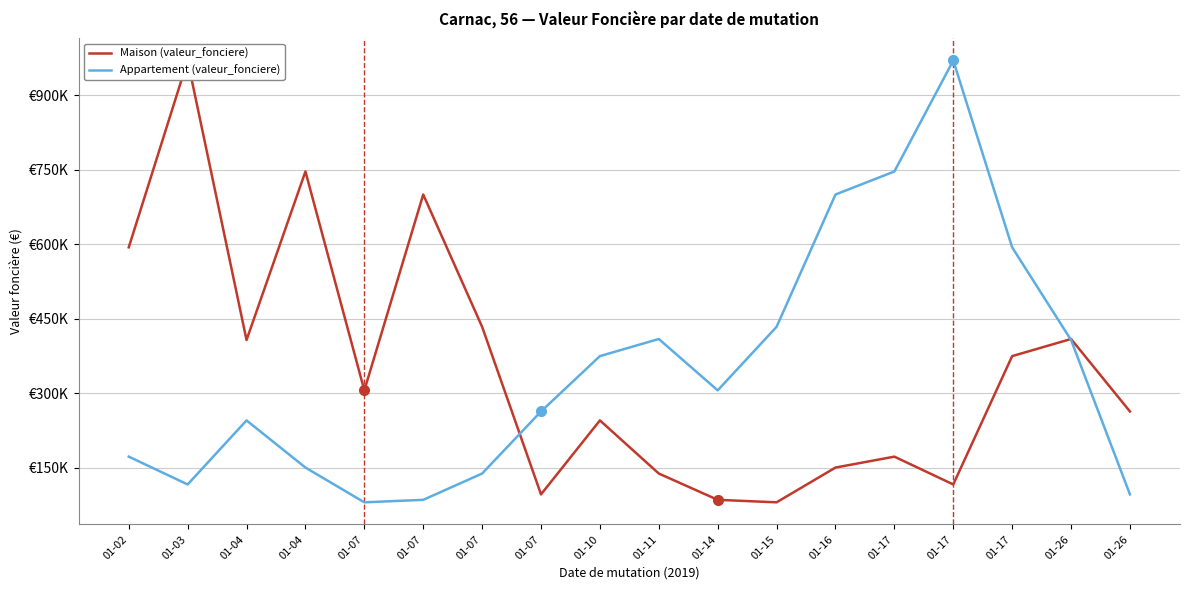

Reading left to right, list all the values displayed in this chart.

Maison (valeur_fonciere): 01-02=593600	01-03=970000	01-04=407000	01-04=746411	01-07=305500	01-07=700000	01-07=433500	01-07=96000	01-10=245000	01-11=137970	01-14=85000	01-15=80000	01-16=150000	01-17=172000	01-17=116000	01-17=374500	01-26=409000	01-26=263000
Appartement (valeur_fonciere): 01-02=172000	01-03=116000	01-04=245000	01-04=150000	01-07=80000	01-07=85000	01-07=137970	01-07=263000	01-10=374500	01-11=409000	01-14=305500	01-15=433500	01-16=700000	01-17=746411	01-17=970000	01-17=593600	01-26=407000	01-26=96000